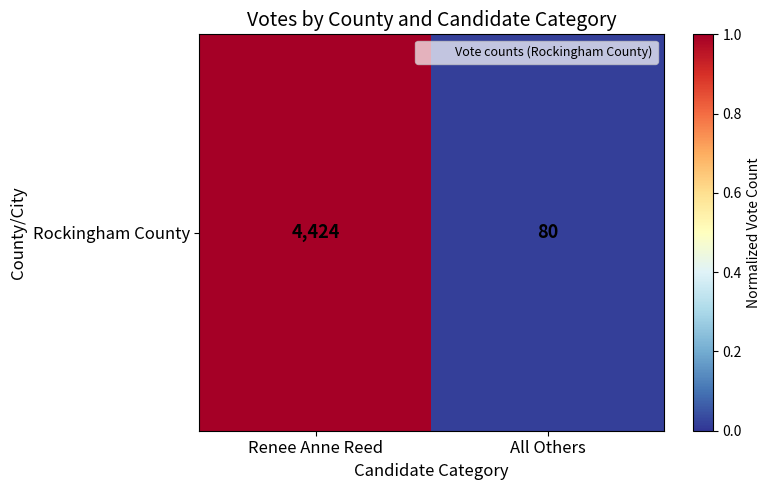

How many series are shown in this chart?

1